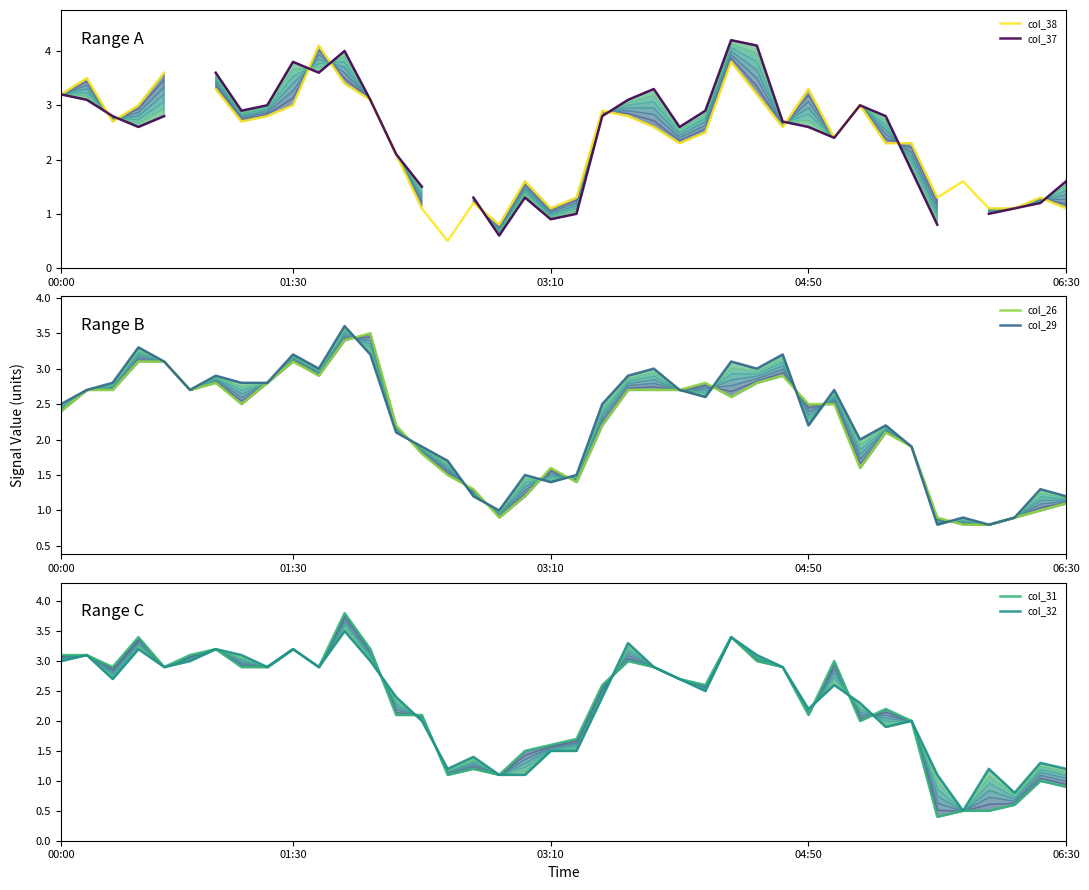

True or false: col_32 and col_29 intersect in this chart.

True